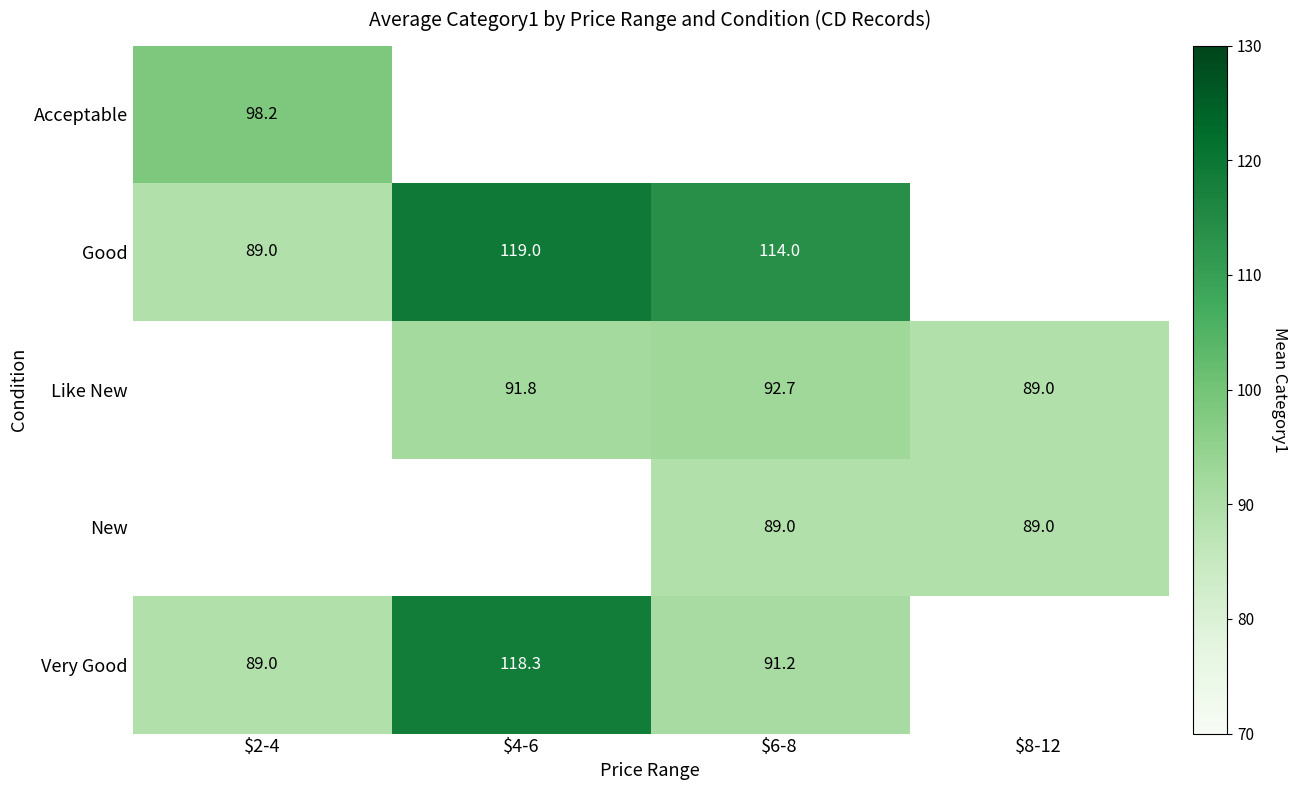

The value of Like New at $6-8 is 24.9. True or false?

False